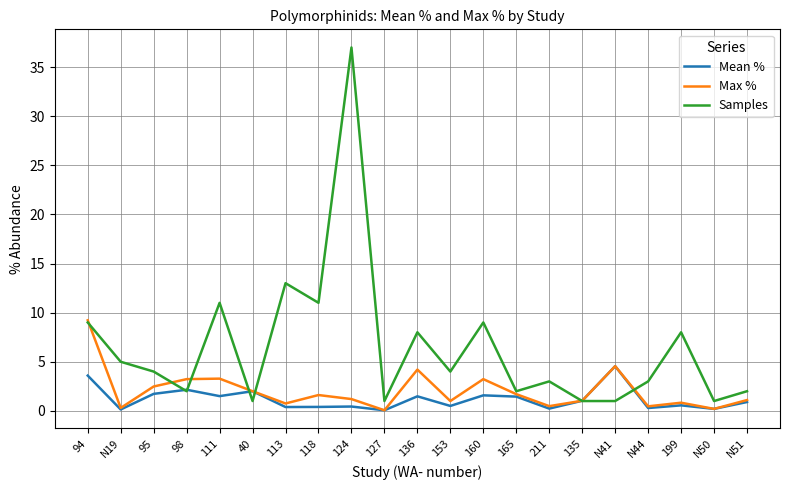

Which series changed the most between 127 and 153?

Samples